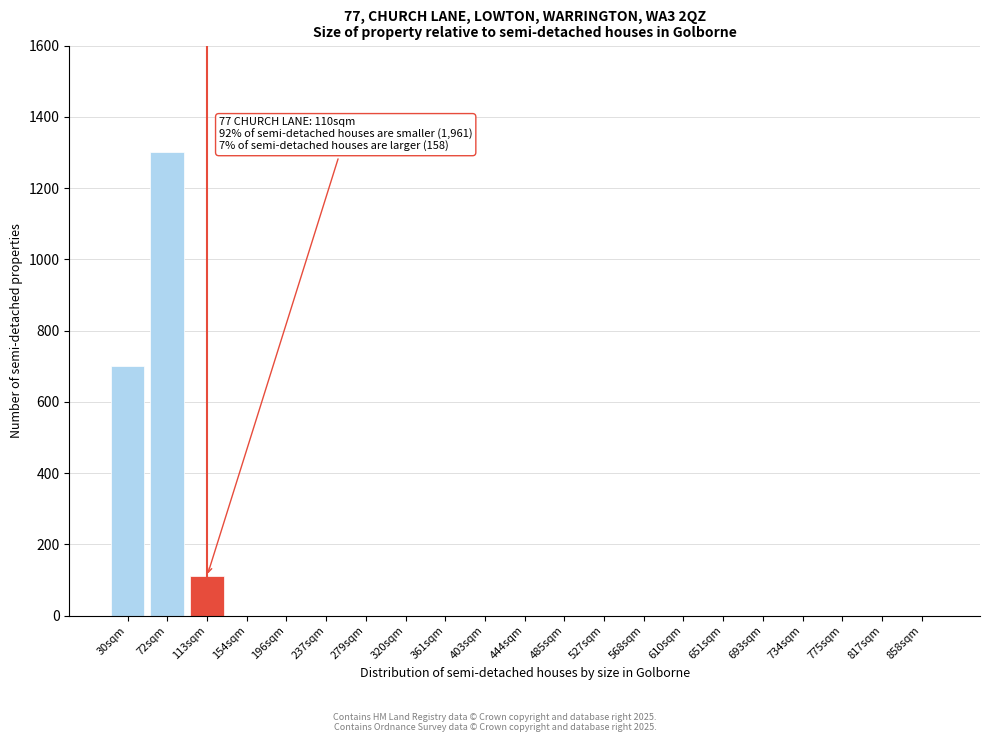

Reading right to left, extract all data points from this chart.

858sqm=0	817sqm=0	775sqm=0	734sqm=0	693sqm=0	651sqm=0	610sqm=0	568sqm=0	527sqm=0	485sqm=0	444sqm=0	403sqm=0	361sqm=0	320sqm=0	279sqm=0	237sqm=0	196sqm=0	154sqm=0	113sqm=110	72sqm=1300	30sqm=700